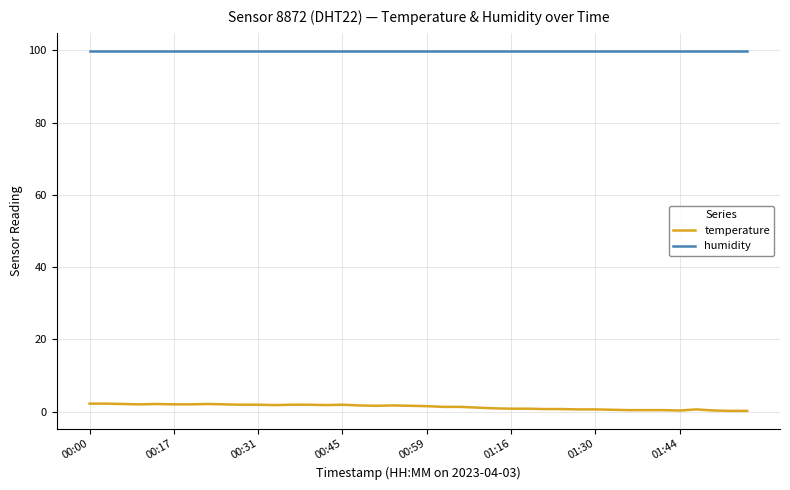

What is the minimum value for humidity?

99.9